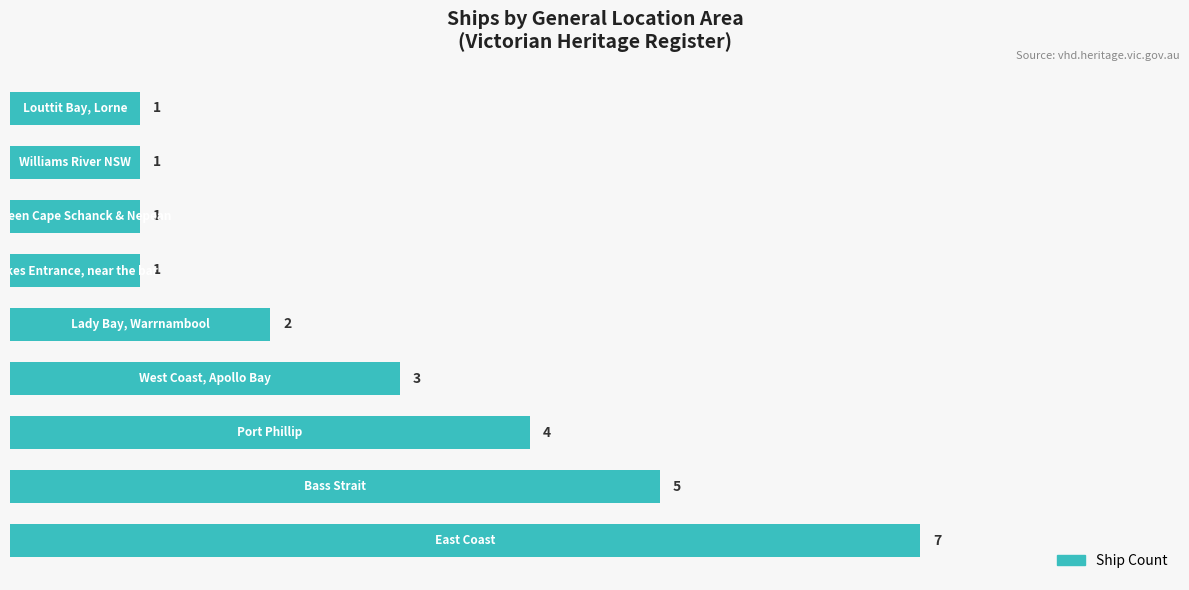

Does the chart contain stacked bars?

No